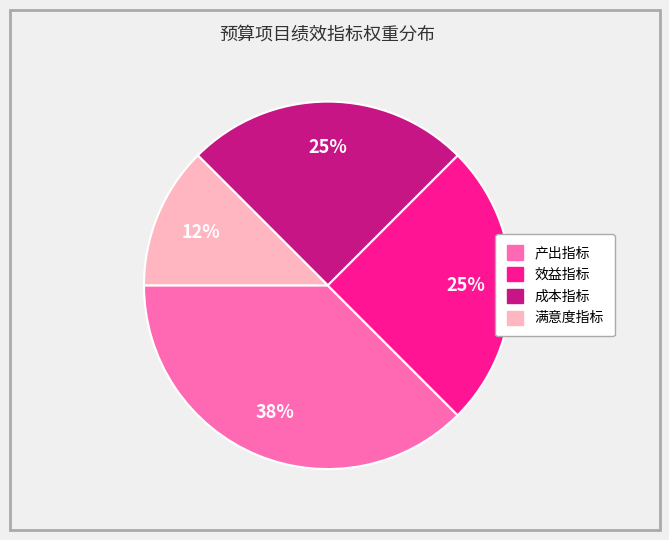

Is it true that 成本指标 is 25% of the pie?

True